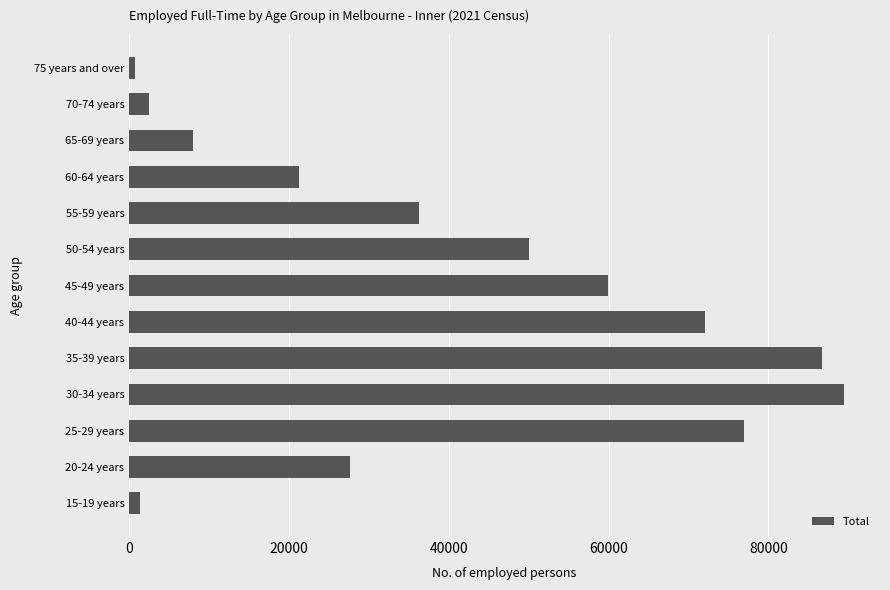

At which label is the value closest to 45119?

50-54 years